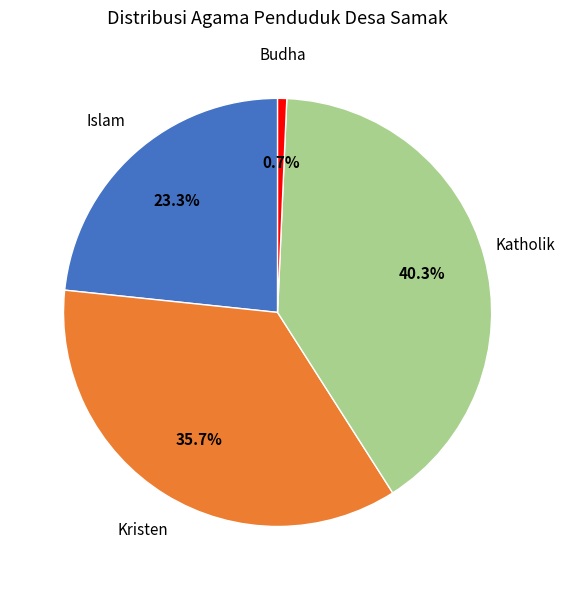

To the nearest percent, what is the difference between the largest and smallest slice percentages?

40%